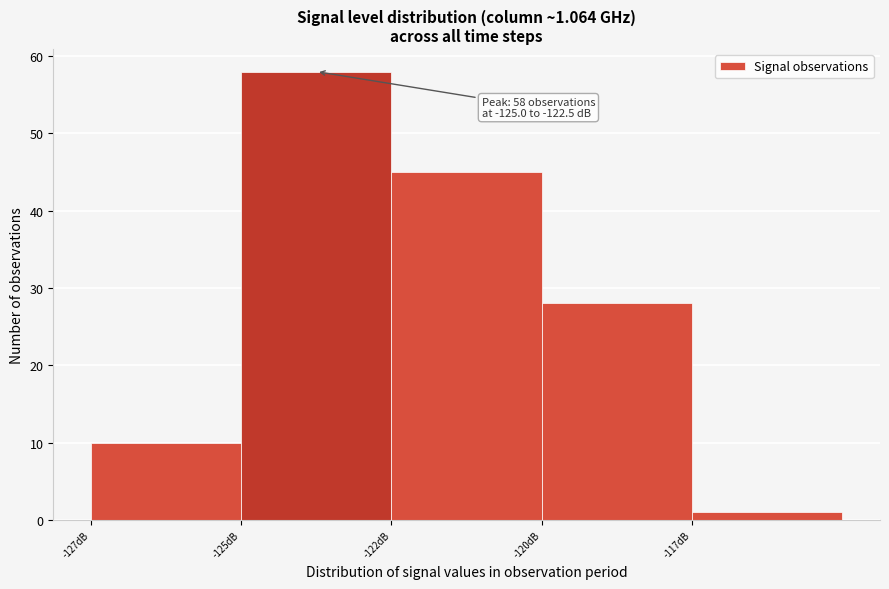

Reading left to right, extract all data points from this chart.

10	58	45	28	1